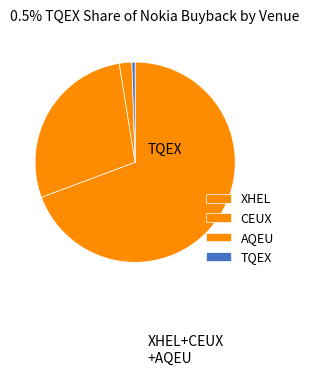

To the nearest percent, what is the average slice percentage?

25%